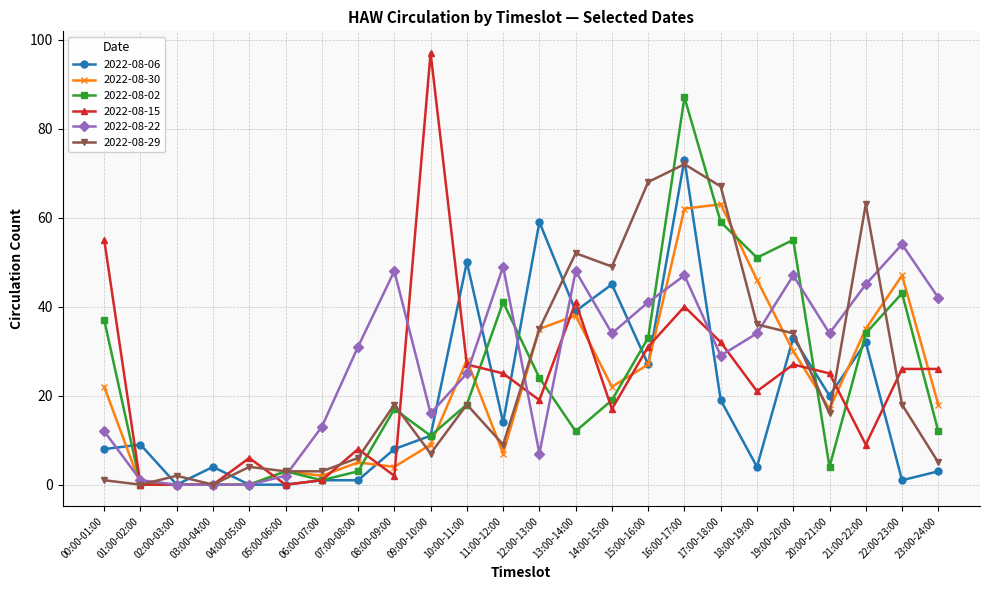

Which series ends up on top after the final intersection of 2022-08-06 and 2022-08-30?

2022-08-30